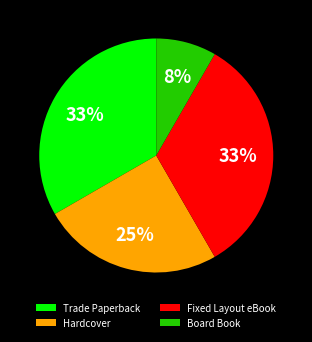

Between Hardcover and Board Book, which is larger?

Hardcover